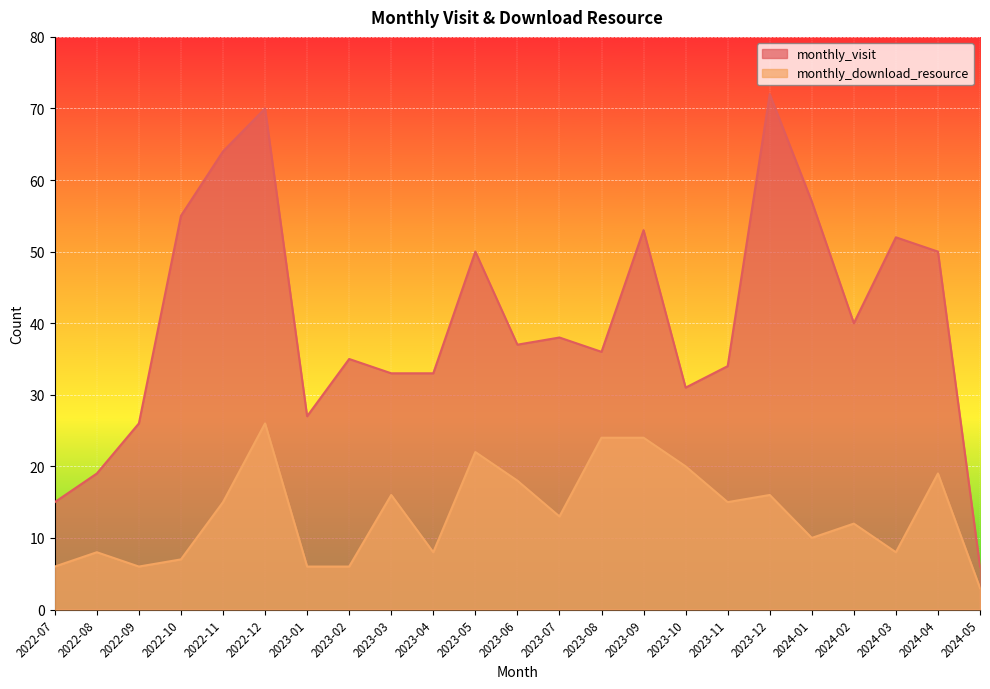

What is the minimum value for monthly_visit?

6